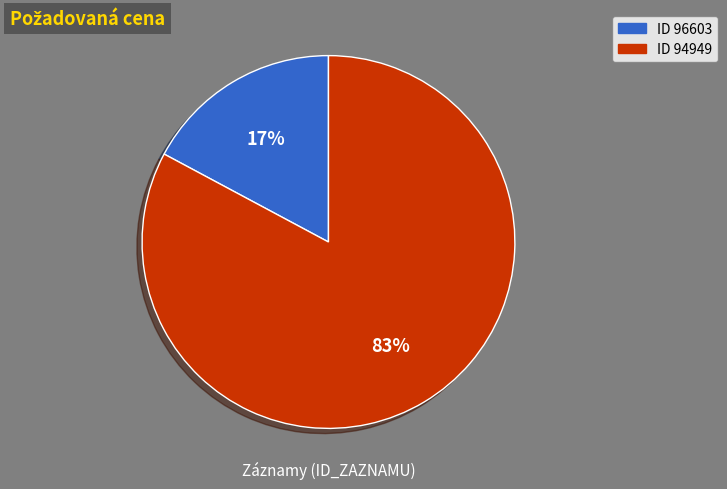

To the nearest percent, what is the average slice percentage?

50%